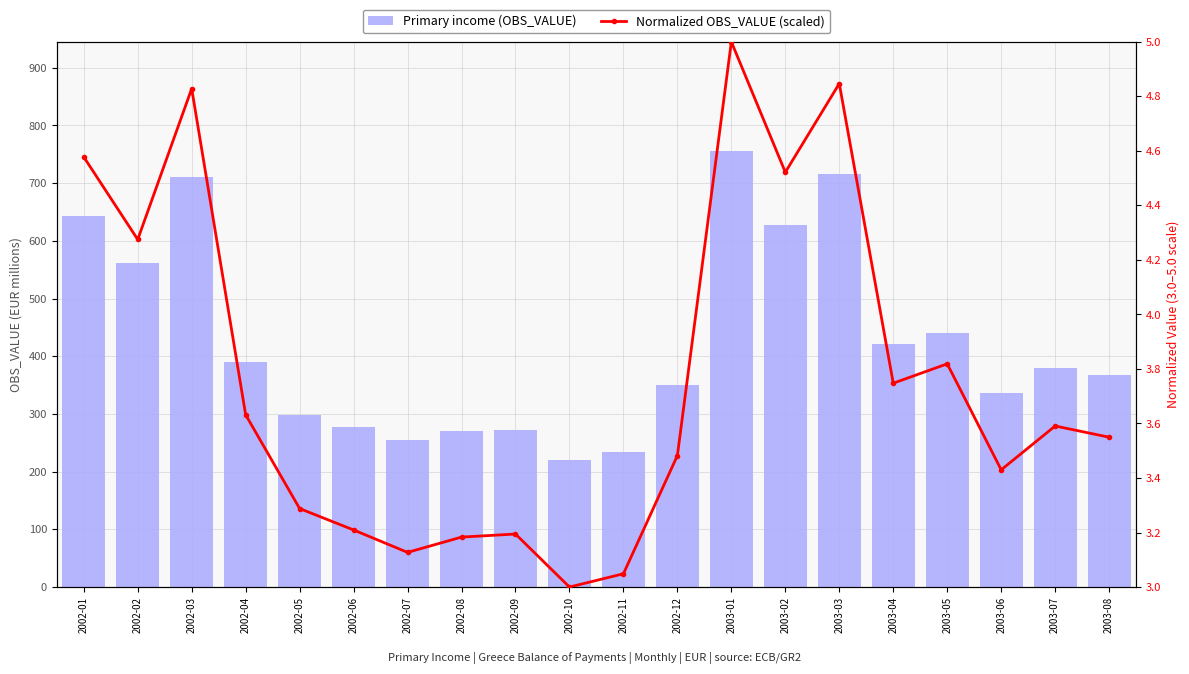

Does the chart contain any negative values?

No